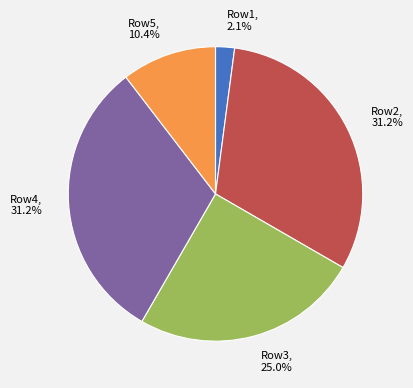

How many slices are in this pie chart?

5